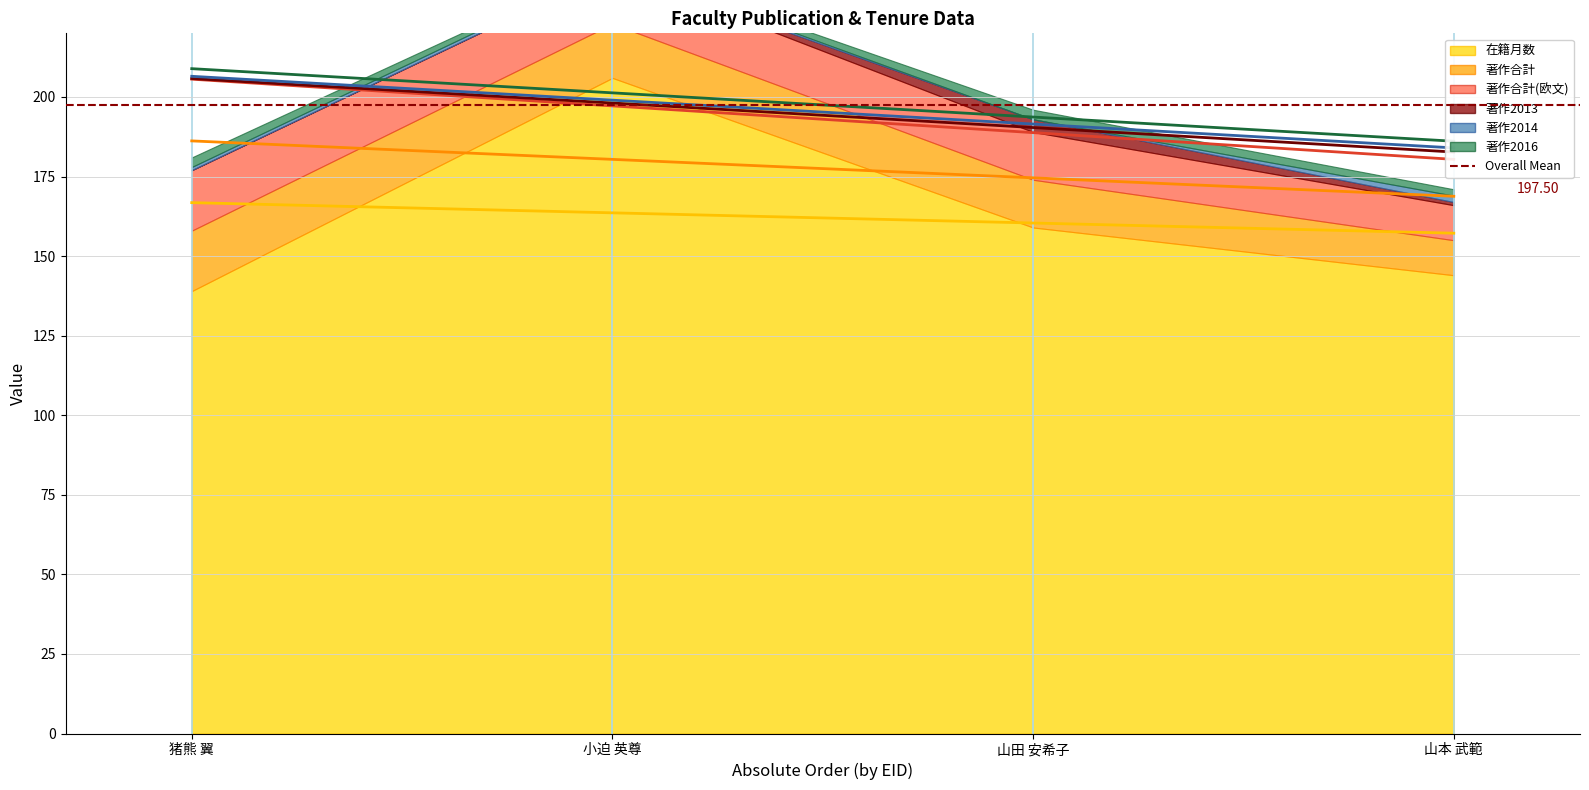

List the series in order of their peak value, highest first.

著作2016 trend, 著作2014 trend, 著作2013 trend, 著作合計(欧文) trend, 著作合計 trend, 在籍月数 trend